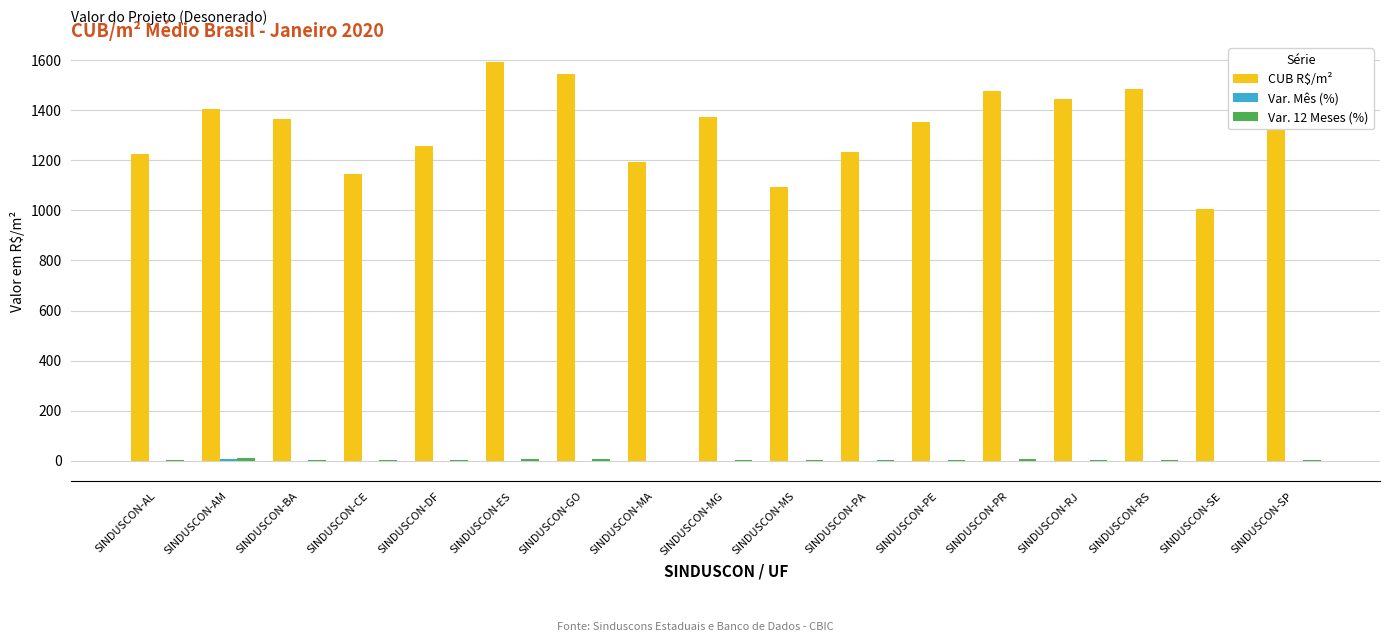

Which series has the largest total across all categories?

CUB R$/m²